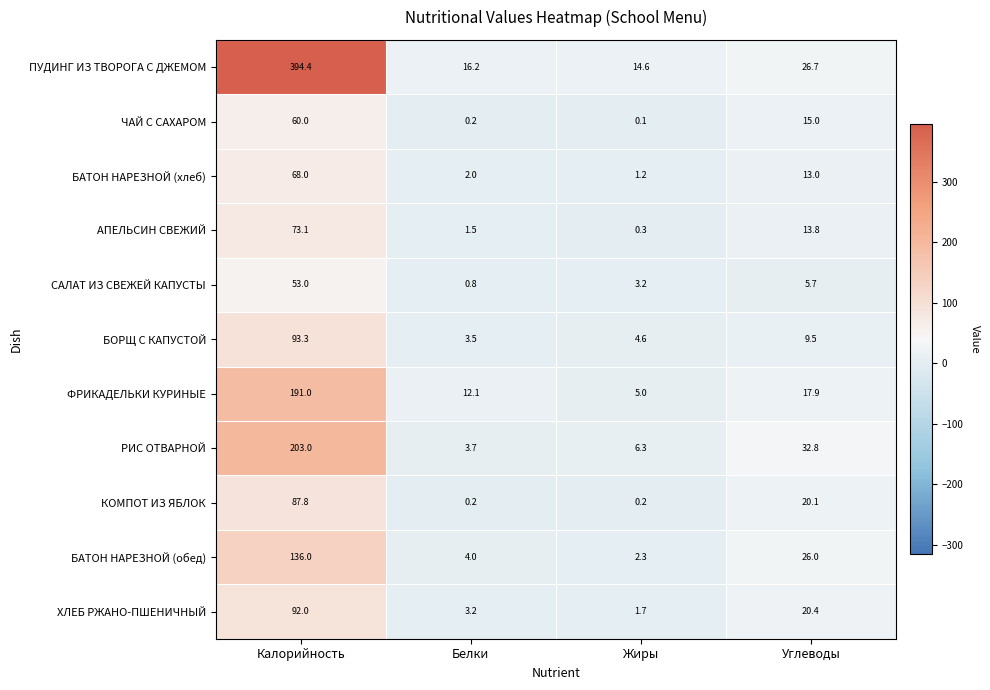

At which category does the chart reach its peak across all series?

Калорийность